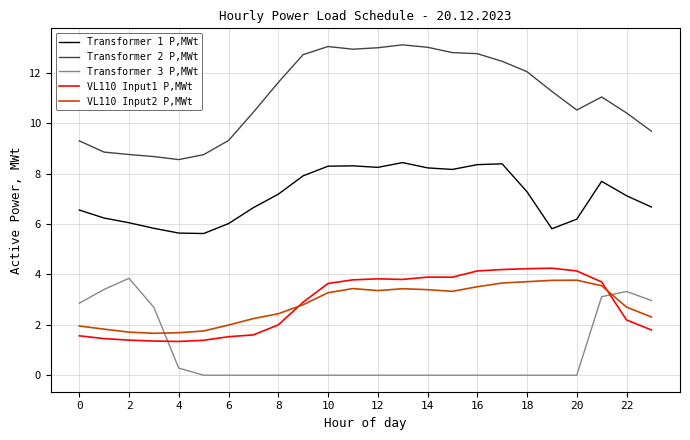

True or false: Transformer 2 P,MWt and VL110 Input2 P,MWt cross at least once.

False